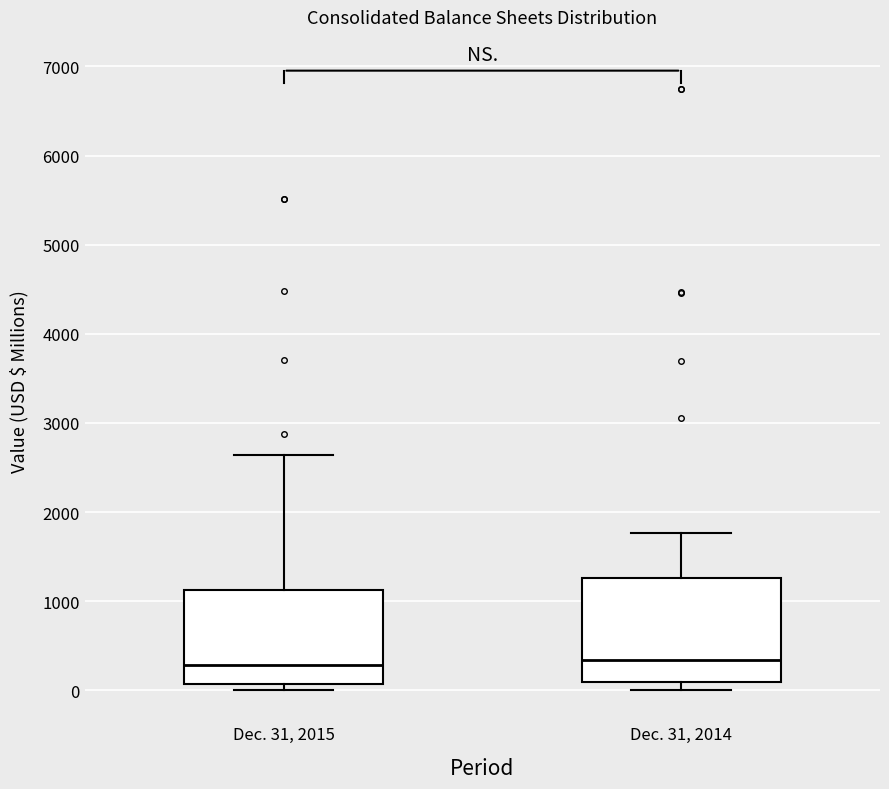

Reading left to right, transcribe this box plot: for each box, give where its median line is, the range the box spans, and where its two whiskers end, as read against the y-axis. The values are not printed on the chart, so give them approximately, as read against the axis.

Dec. 31, 2015: median 300, box 100 to 1100, whiskers 0 to 2600
Dec. 31, 2014: median 300, box 100 to 1300, whiskers 0 to 1800